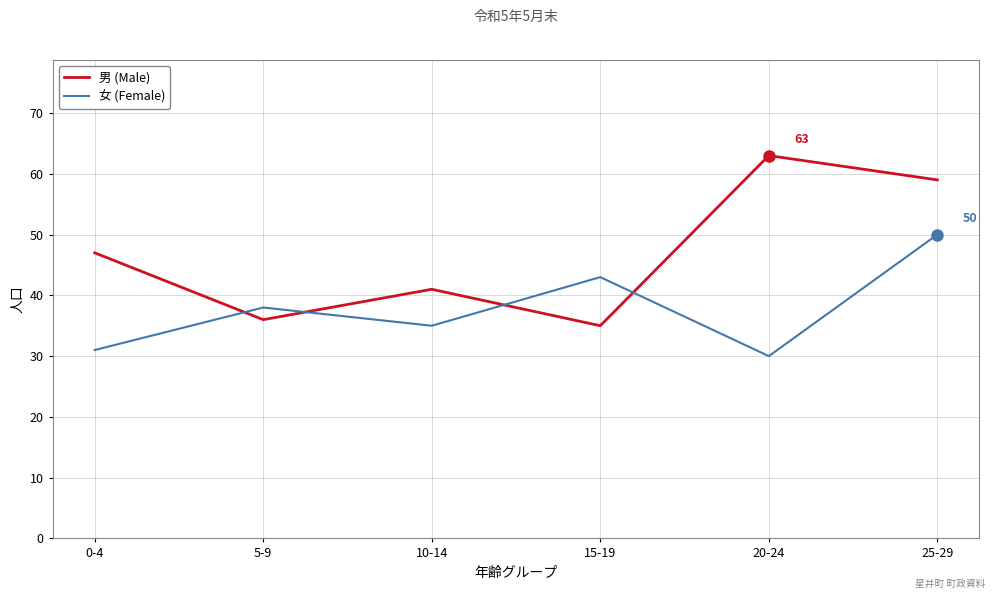

Is it true that 男 (Male) equals 94 at 25-29?

False